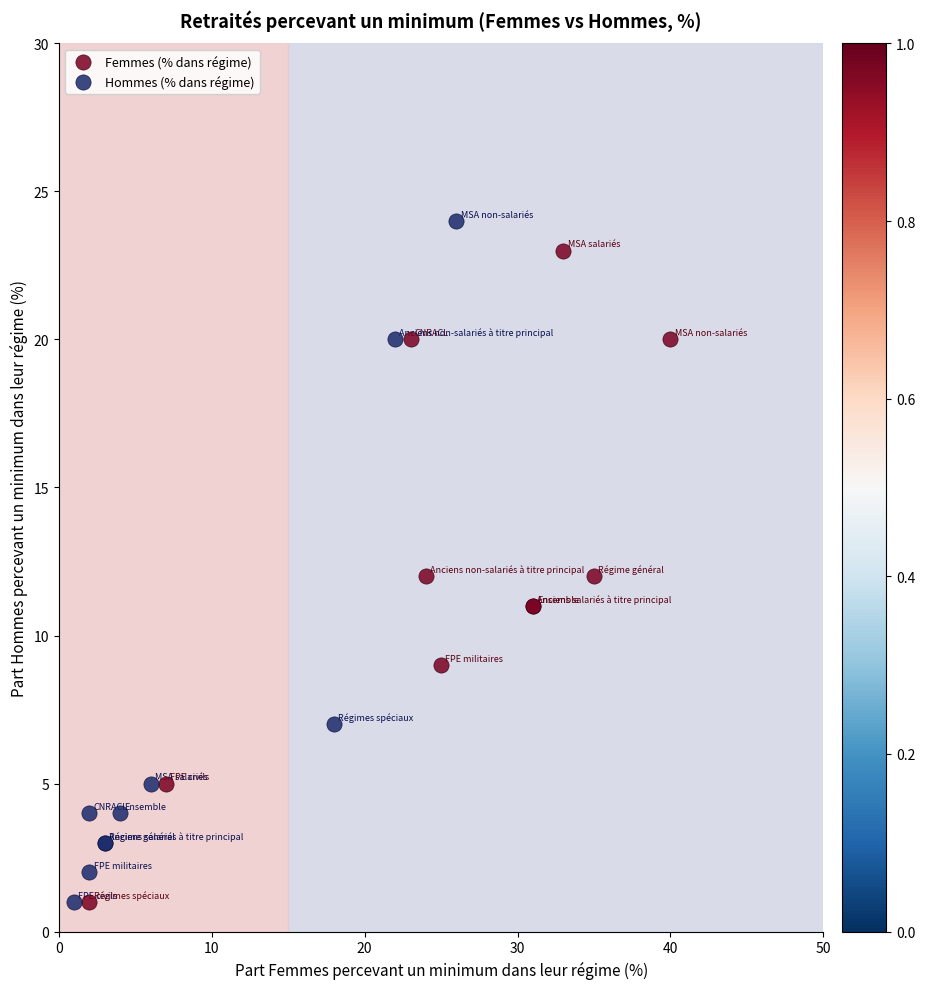

What are all the series names shown in the legend?

Femmes (% dans régime), Hommes (% dans régime)